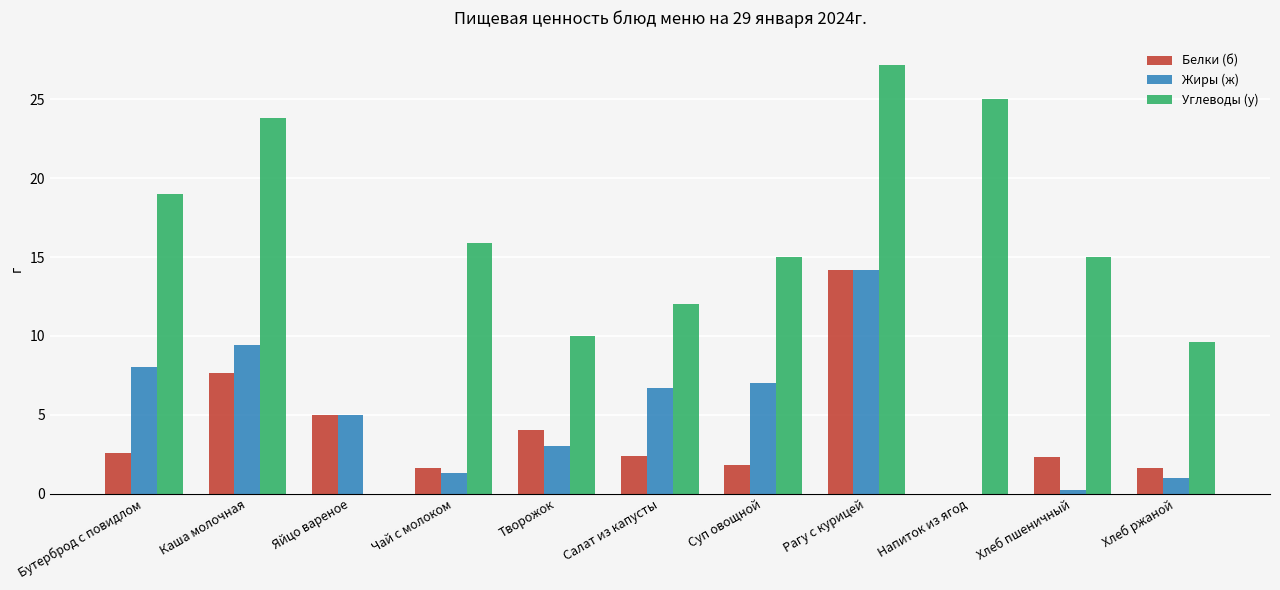

Which series changed the most between Бутерброд с повидлом and Рагу с курицей?

Белки (б)